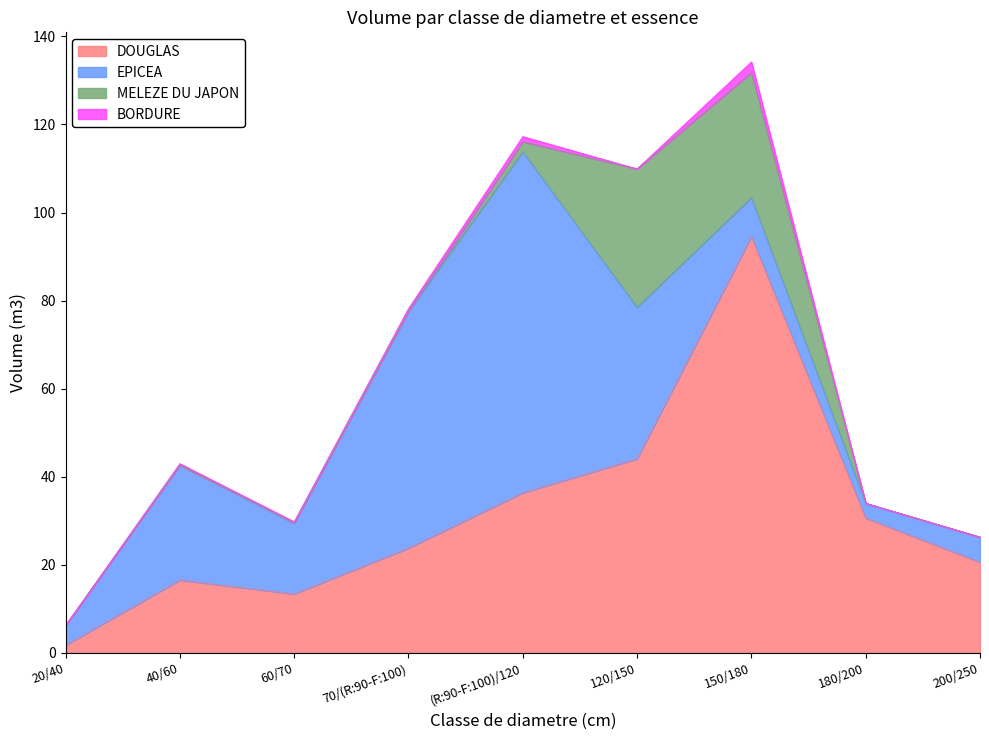

How many data points in DOUGLAS are less than 23?

4